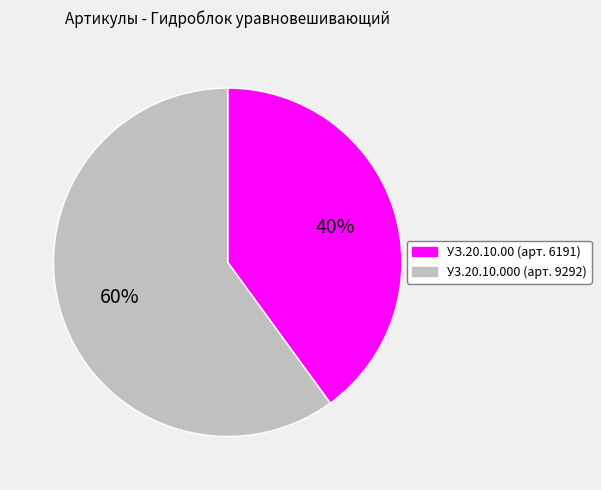

Is the sum of У3.20.10.000 (арт. 9292) and УЗ.20.10.00 (арт. 6191) greater than half?

Yes